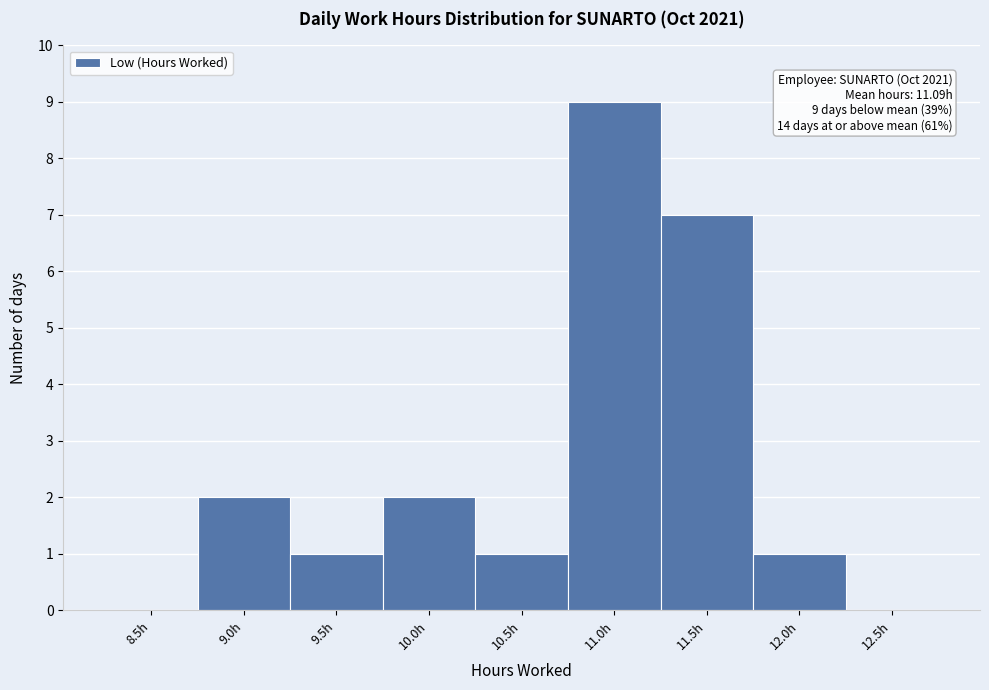

Reading right to left, what are all the values shown in this chart?

12.5h=0	12.0h=1	11.5h=7	11.0h=9	10.5h=1	10.0h=2	9.5h=1	9.0h=2	8.5h=0